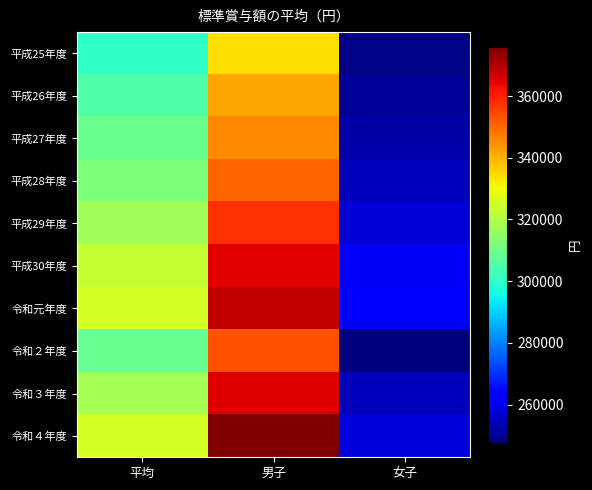

At how many categories does at least one series exceed 353140?

1